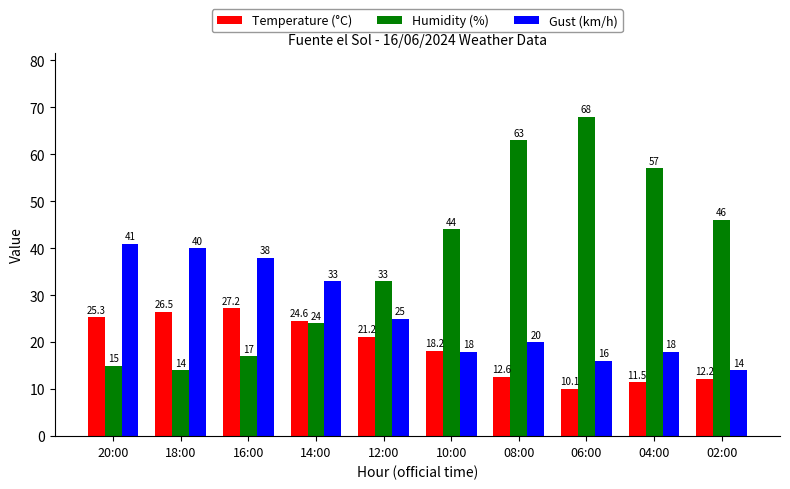

What is the difference between the Temperature (°C) values at 10:00 and 08:00?

5.6